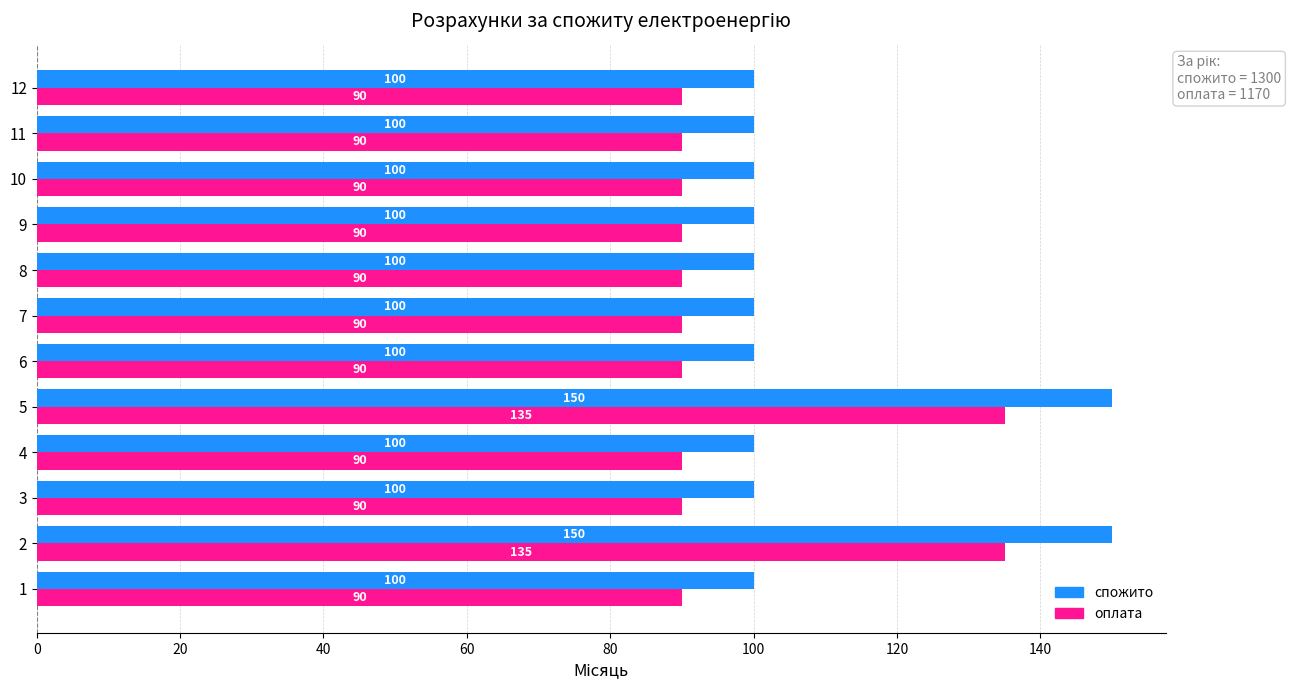

What is the greatest value displayed?

150